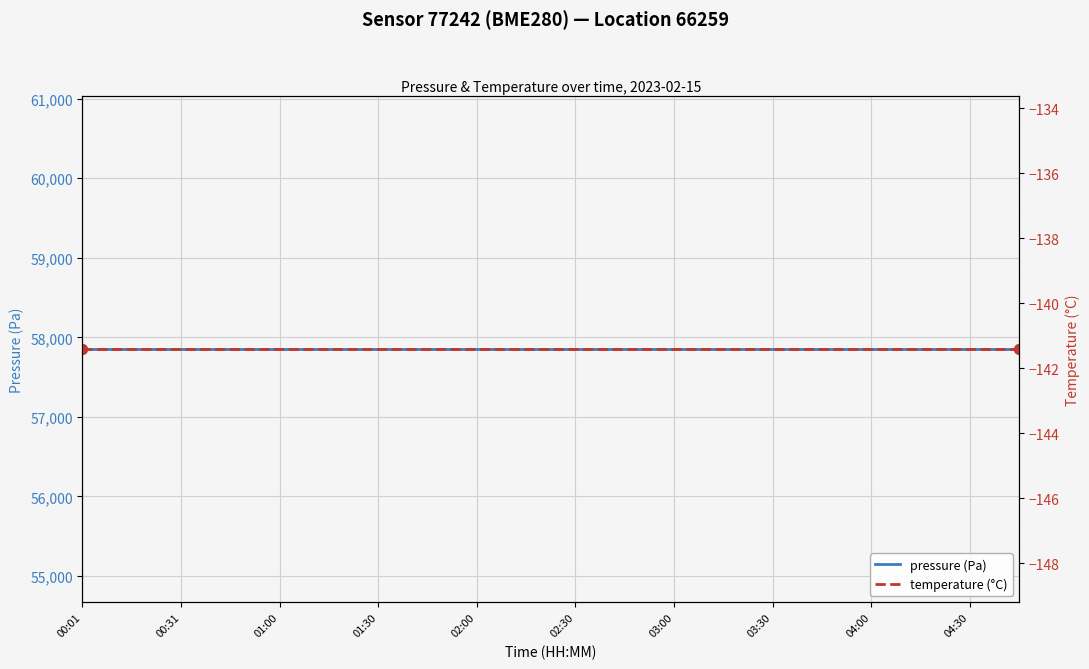

What is the label of the 17th point from the right?

01:30